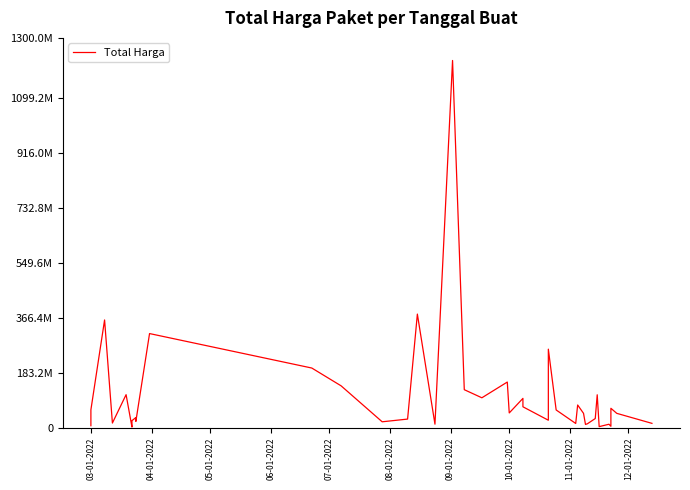

What is the average value?

109389879